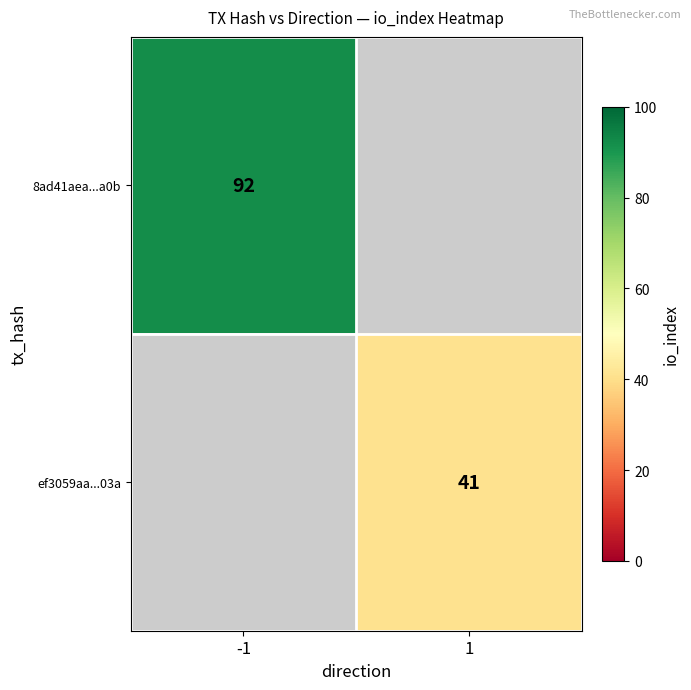

True or false: 8ad41aea...a0b has a value of 92 at -1.

True